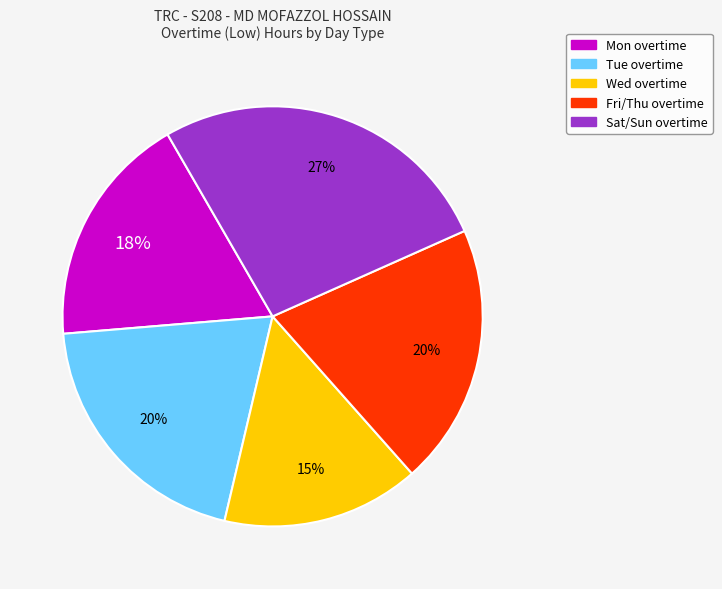

To the nearest percent, what is the average slice percentage?

20%